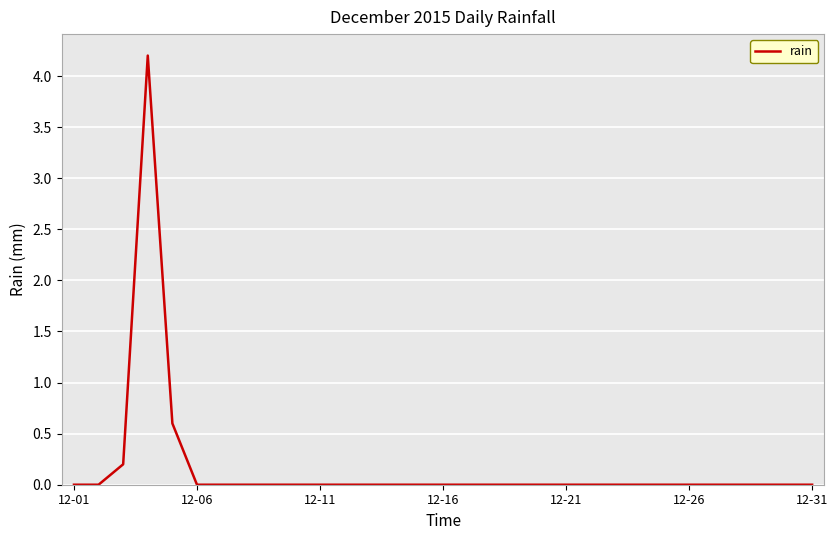

Count the number of data series in this chart.

1